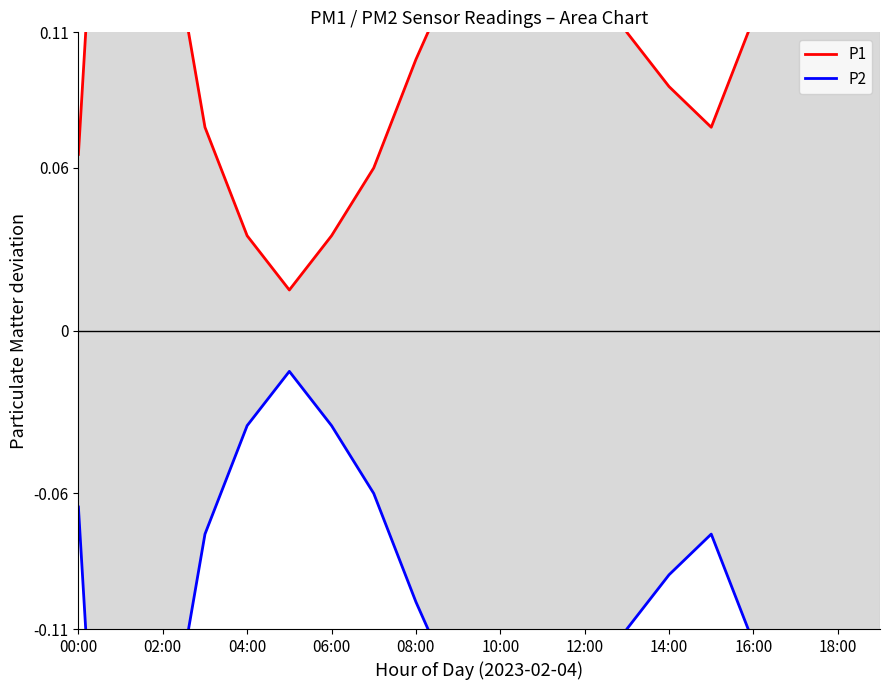

True or false: P2 has more than 1 points higher than both neighbors.

True